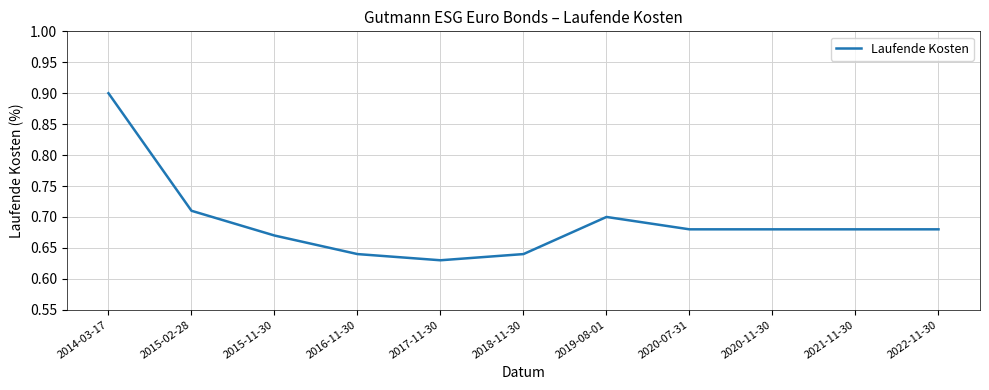

What is the maximum value shown in the chart?

0.9